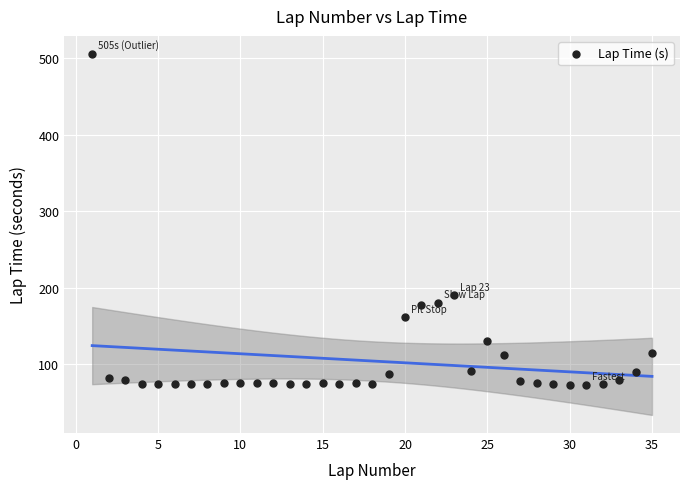

What Y value in the scatter plot is closest to 289?

190.2